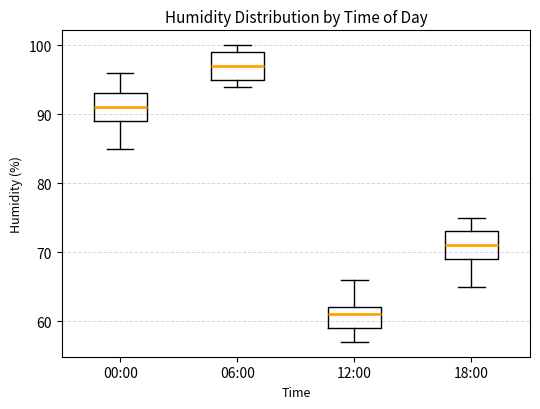

Which box has the highest median line?

06:00